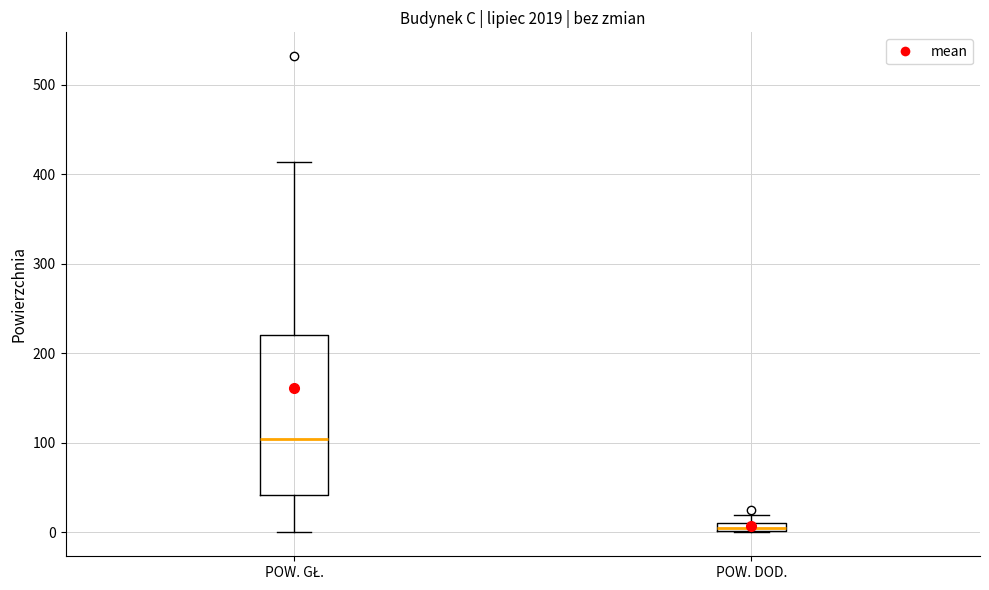

Where is the lower edge of the box for POW. GŁ. on the y-axis? The values are not printed on the chart, so give them approximately, as read against the axis.

40